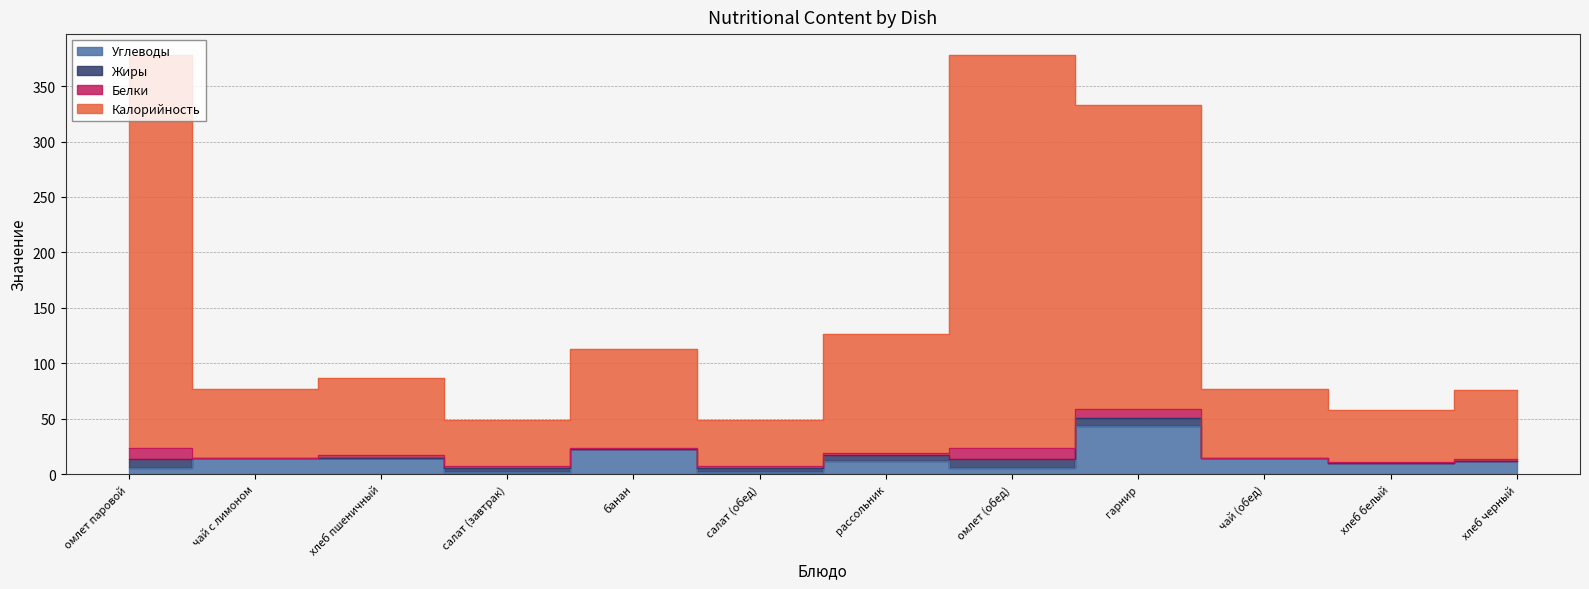

True or false: Углеводы has a value of 2 at салат (завтрак).

True